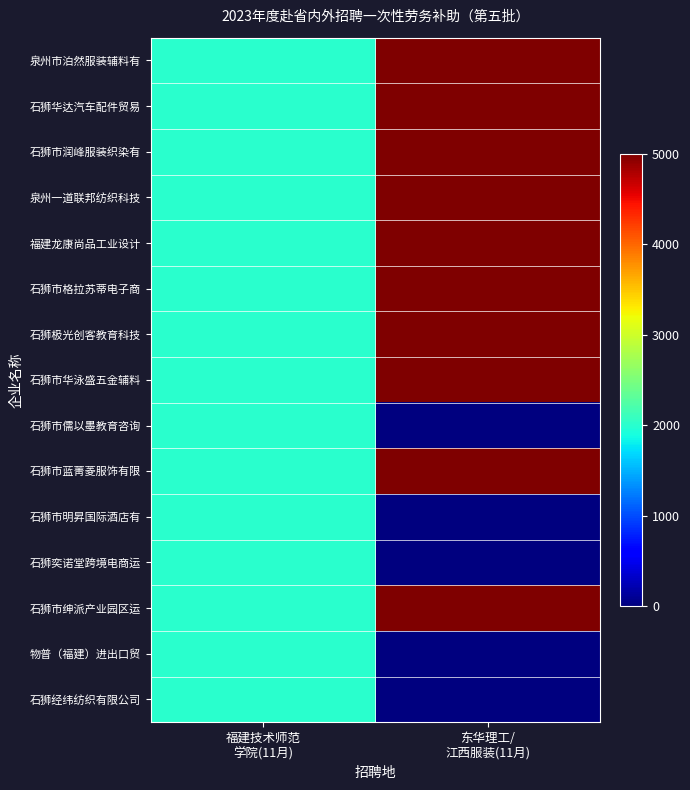

At which category is the sum across all series the highest?

东华理工/
江西服装(11月)